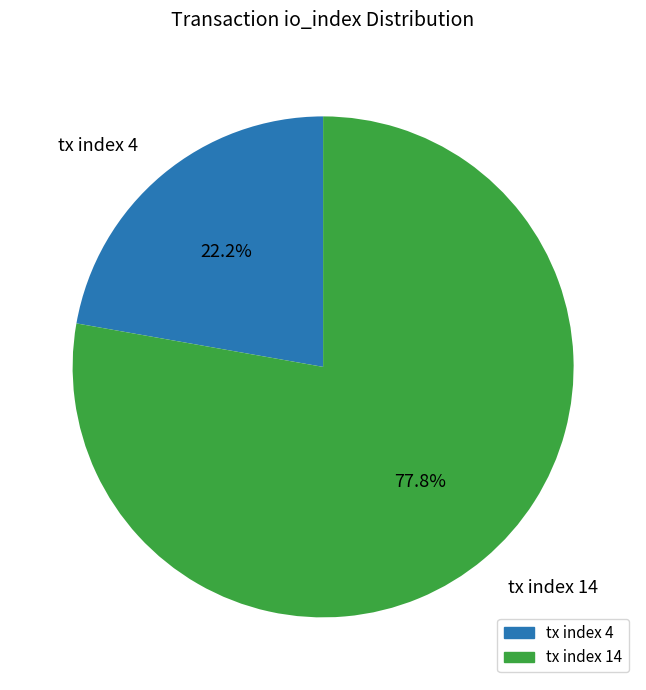

Is it true that tx index 4 is 36% of the pie?

False